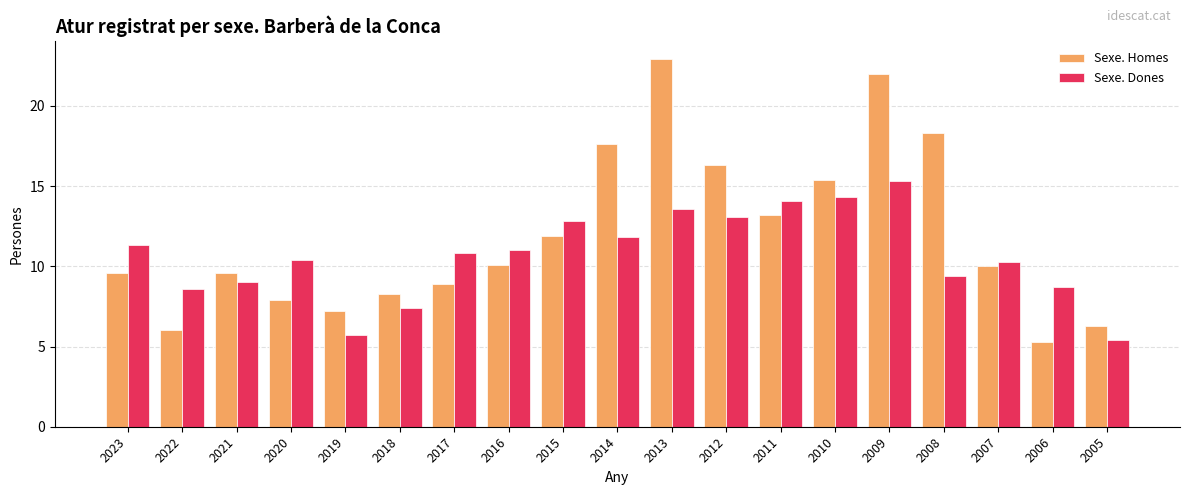

What is the difference between the Sexe. Dones values at 2014 and 2022?

3.2